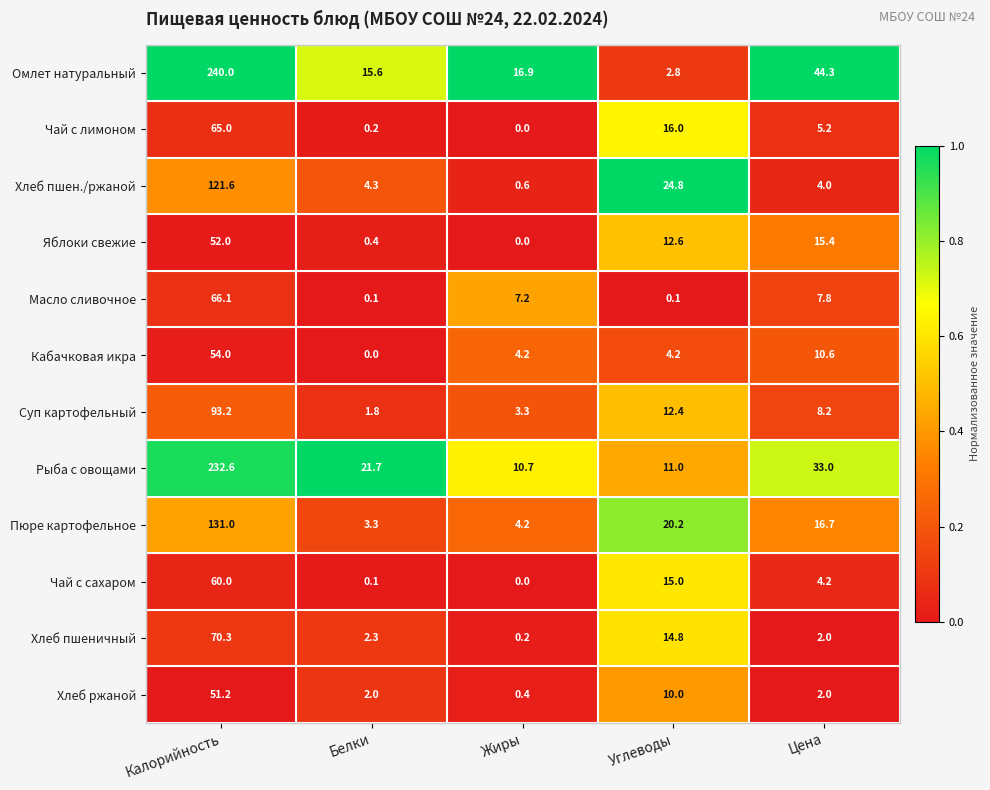

True or false: Хлеб пшен./ржаной has a value of 43.2 at Углеводы.

False